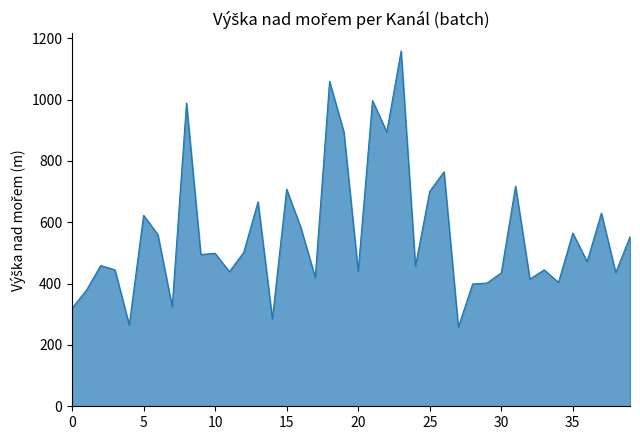

What is the minimum value shown in the chart?

258